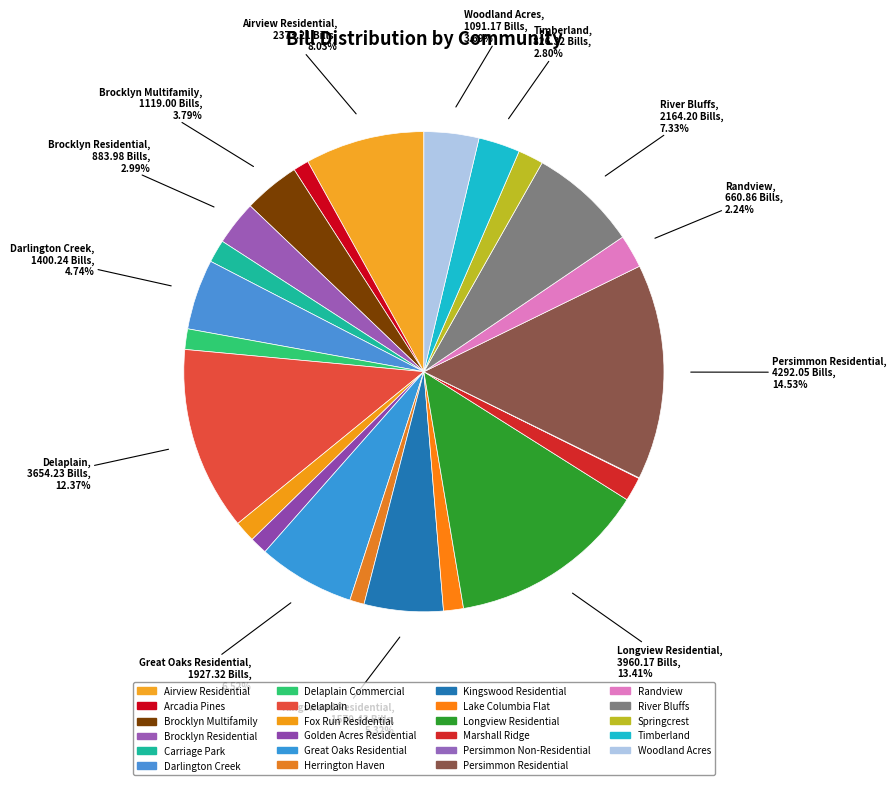

How many segments does this pie chart have?

23